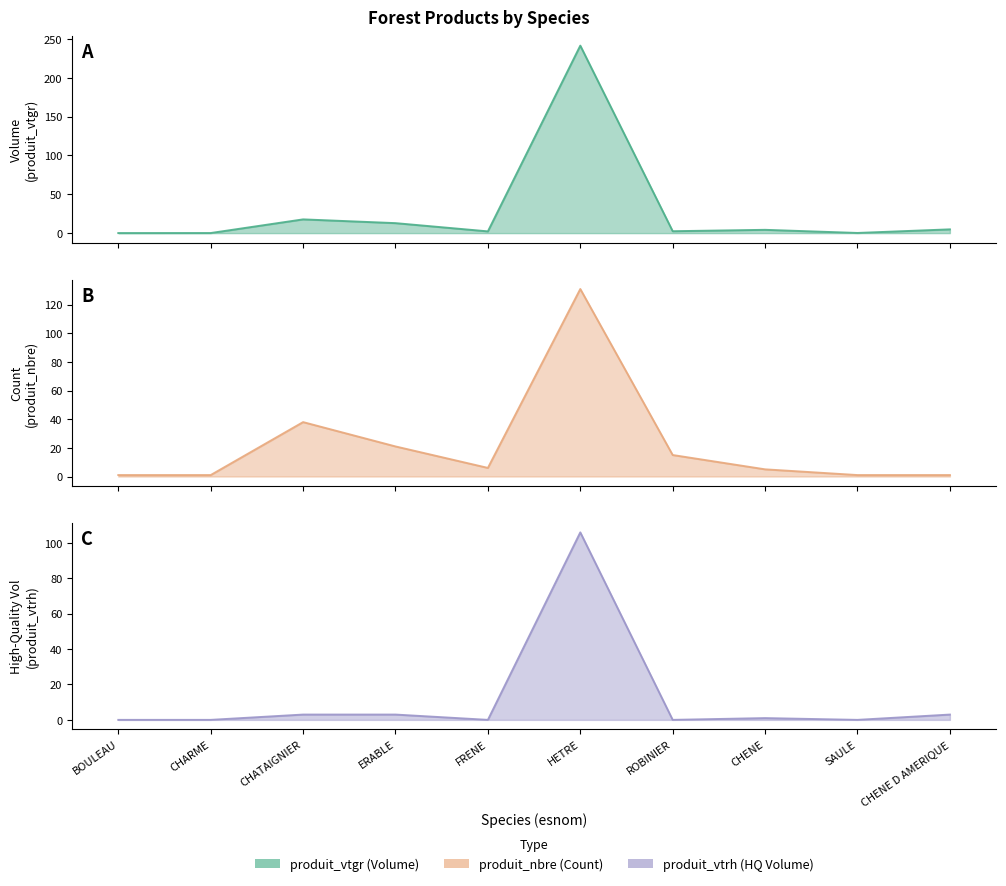

Rank the series by their average value, from highest to lowest.

produit_vtgr, produit_nbre, produit_vtrh